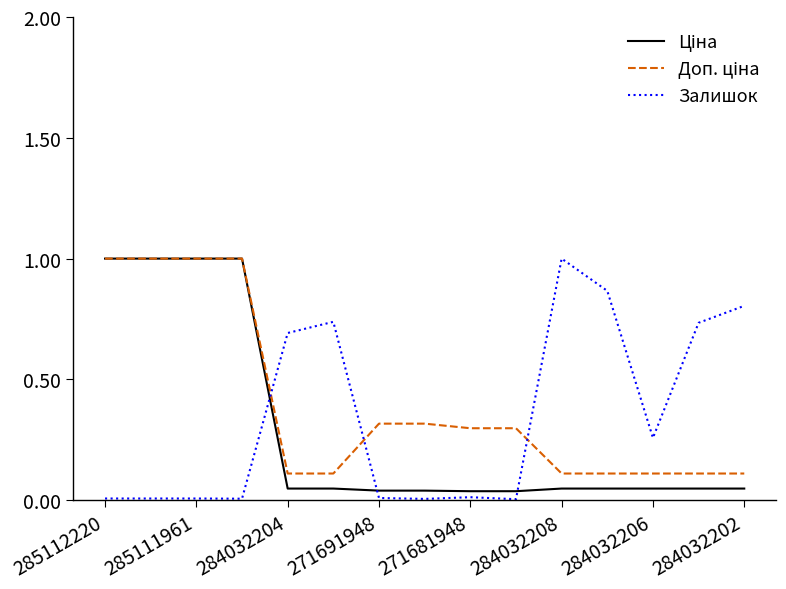

What is the greatest value displayed?

1.0